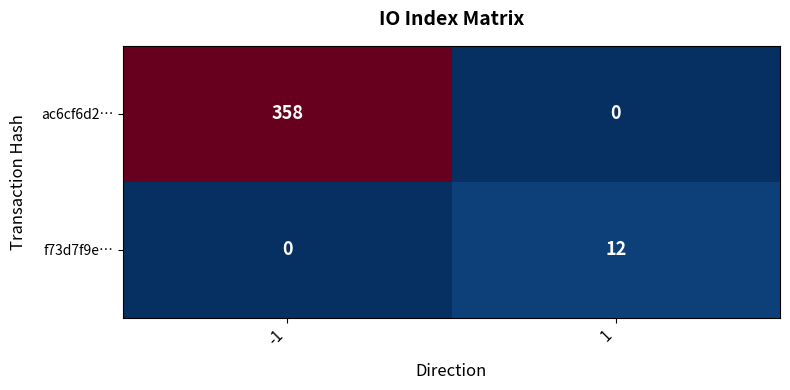

What is the sum of the ac6cf6d2… values at 1 and -1?

358